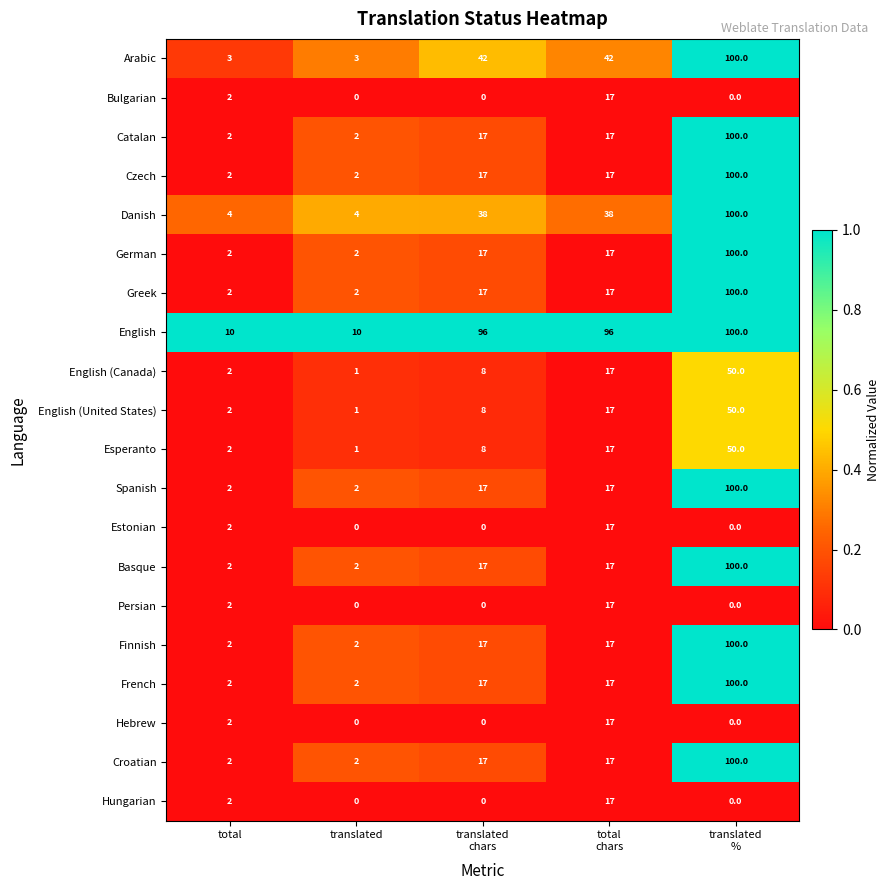

What is the highest value of the French series?

100